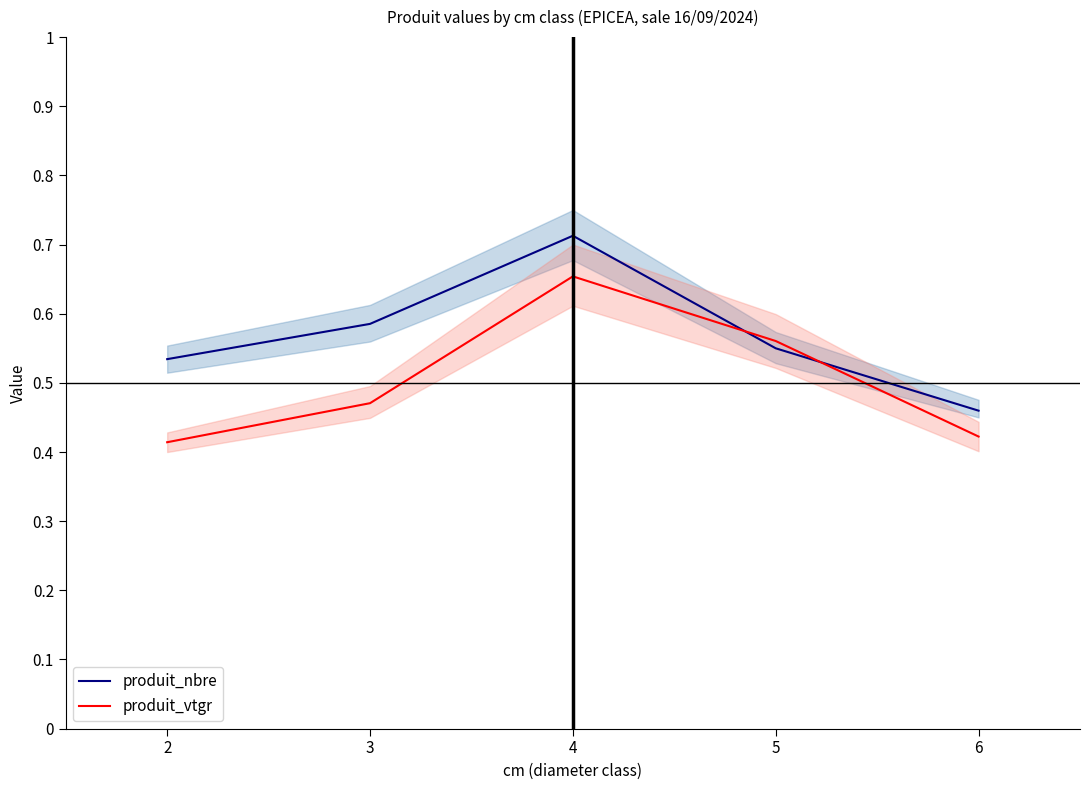

Which label corresponds to the largest value in the chart?

4